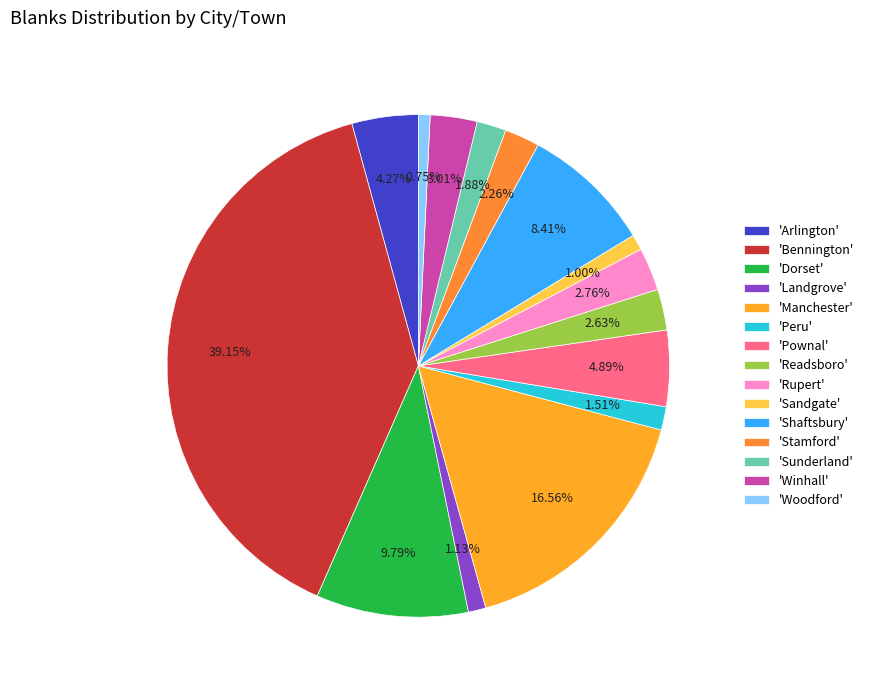

How many slices are in this pie chart?

15